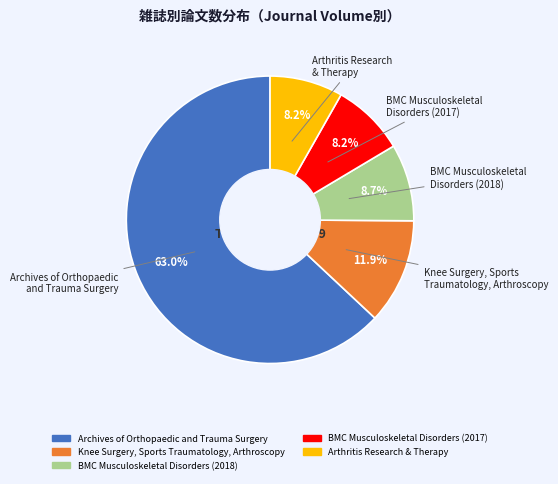

Combined, do Arthritis Research & Therapy and BMC Musculoskeletal Disorders (2018) account for over 50%?

No